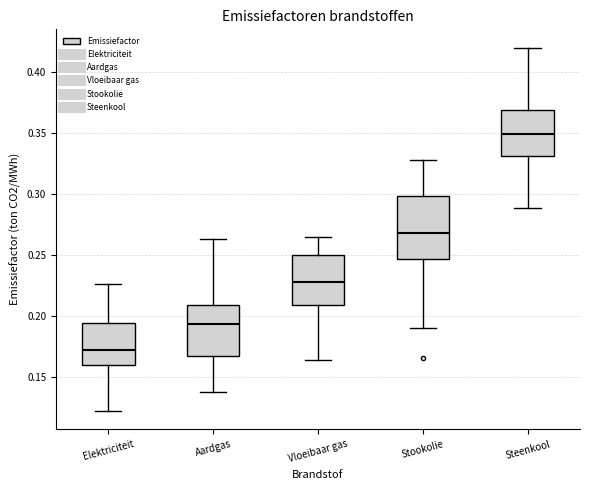

Reading left to right, read every box against the y-axis: the position of its median line, the range the box covers, and the ends of its whiskers. The values are not printed on the chart, so give them approximately, as read against the axis.

Elektriciteit: median 0.170, box 0.160 to 0.195, whiskers 0.120 to 0.225
Aardgas: median 0.195, box 0.165 to 0.210, whiskers 0.140 to 0.265
Vloeibaar gas: median 0.230, box 0.210 to 0.250, whiskers 0.165 to 0.265
Stookolie: median 0.270, box 0.245 to 0.300, whiskers 0.190 to 0.330
Steenkool: median 0.350, box 0.330 to 0.370, whiskers 0.290 to 0.420